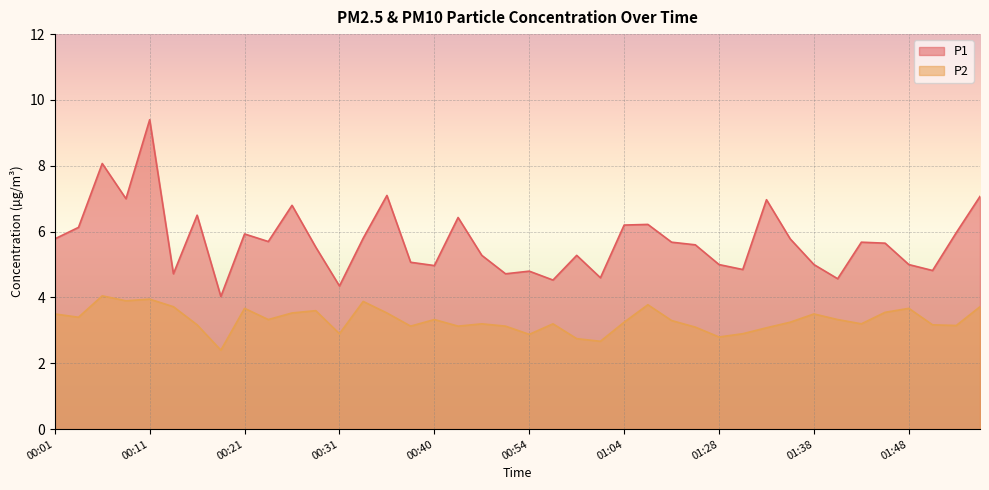

True or false: P1 and P2 intersect in this chart.

False